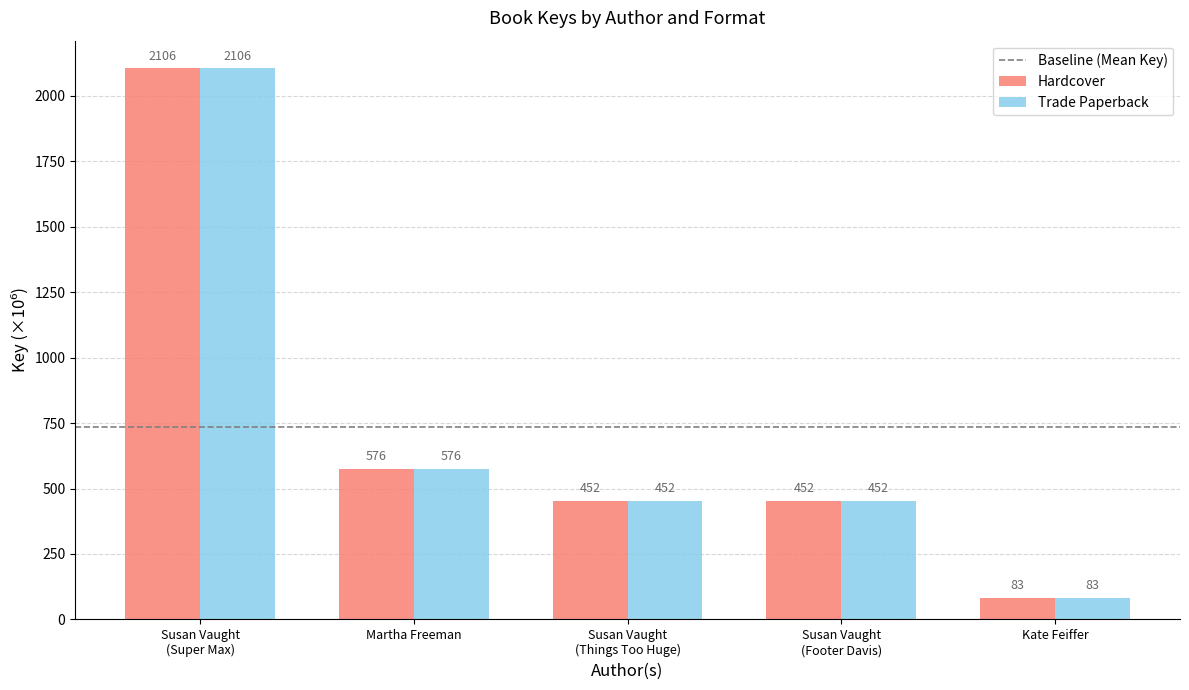

The value of Hardcover at Martha Freeman is 576.1. True or false?

True